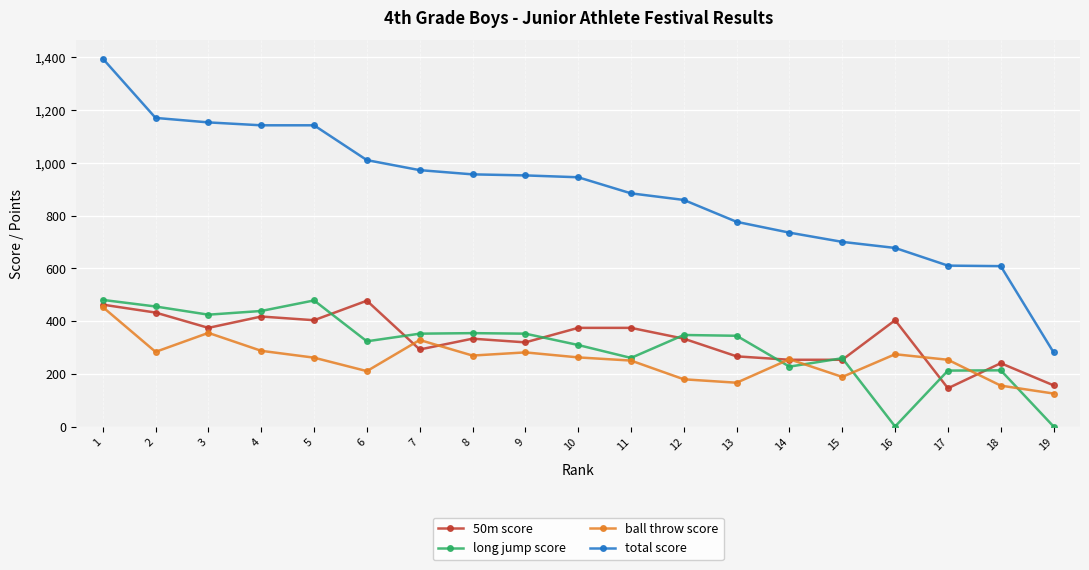

The total score series shows 1139 at 12. True or false?

False